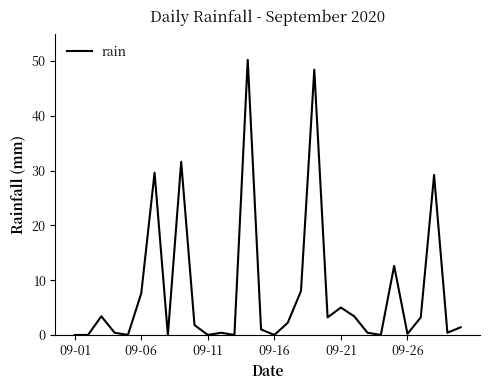

What is the sum of all values?

243.6